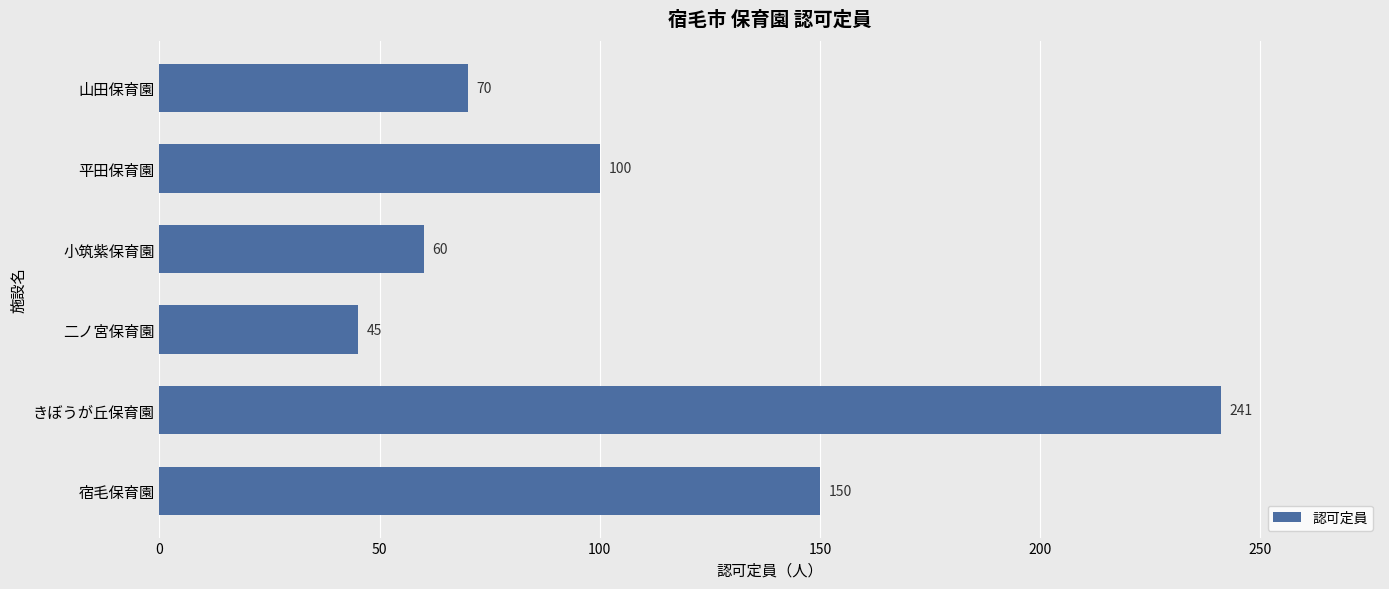

At which category does the chart reach its peak across all series?

きぼうが丘保育園